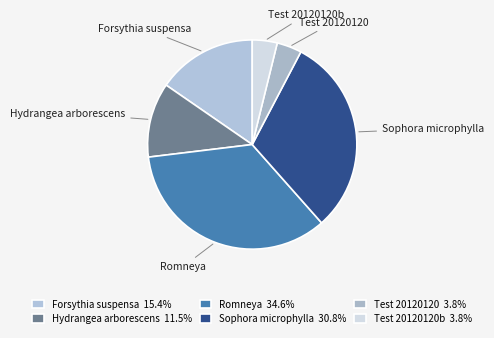

Is there any slice that represents more than half of the pie?

No